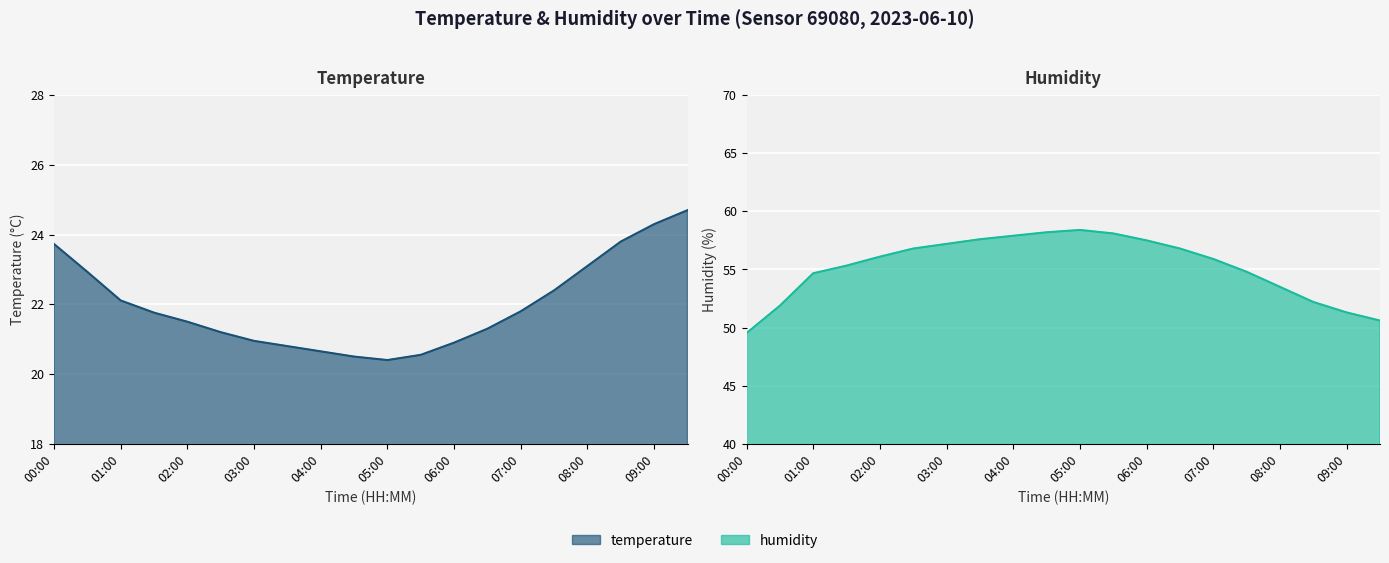

What is the spread (max minus min) of values at 08:00?

30.4